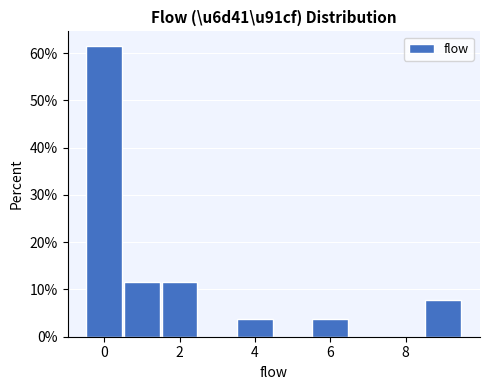

Reading left to right, list every bar in this chart as the range it spans on the x-axis followed by its height. Neither the bar edges nor the heights are printed on the chart, so give them approximately, as read against the axes.

-0.5 to 0.5: 62
0.5 to 1.5: 12
1.5 to 2.5: 12
2.5 to 3.5: 0
3.5 to 4.5: 4
4.5 to 5.5: 0
5.5 to 6.5: 4
6.5 to 7.5: 0
7.5 to 8.5: 0
8.5 to 9.5: 8